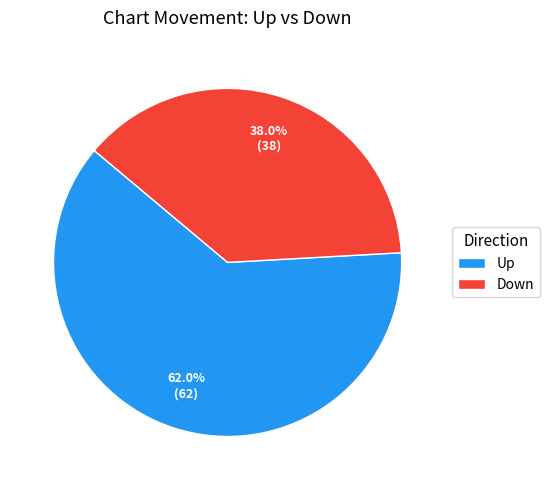

Do Down and Up together represent more than half of the pie?

Yes